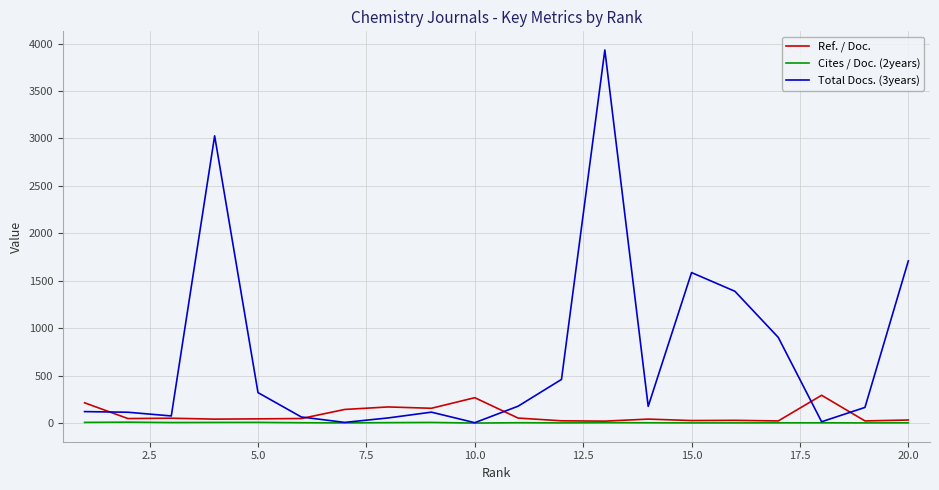

Which series has the largest total across all categories?

Total Docs. (3years)